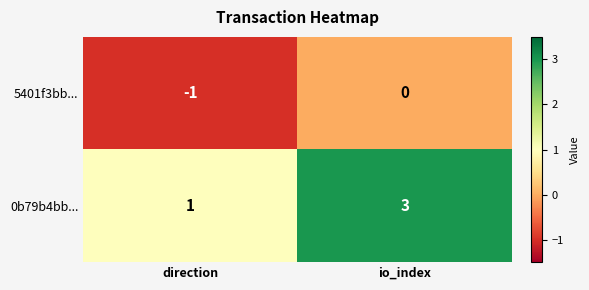

Rank the series by their average value, from highest to lowest.

0b79b4bb..., 5401f3bb...